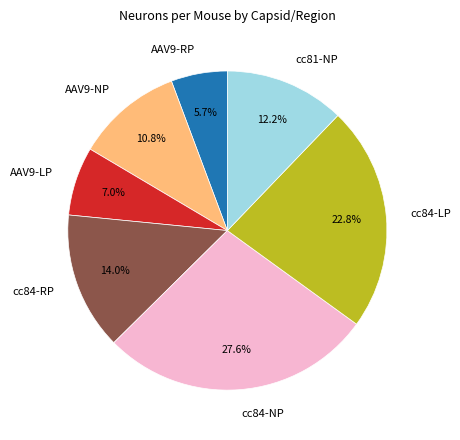

How much of the chart is everything except cc84-LP?

77.2%